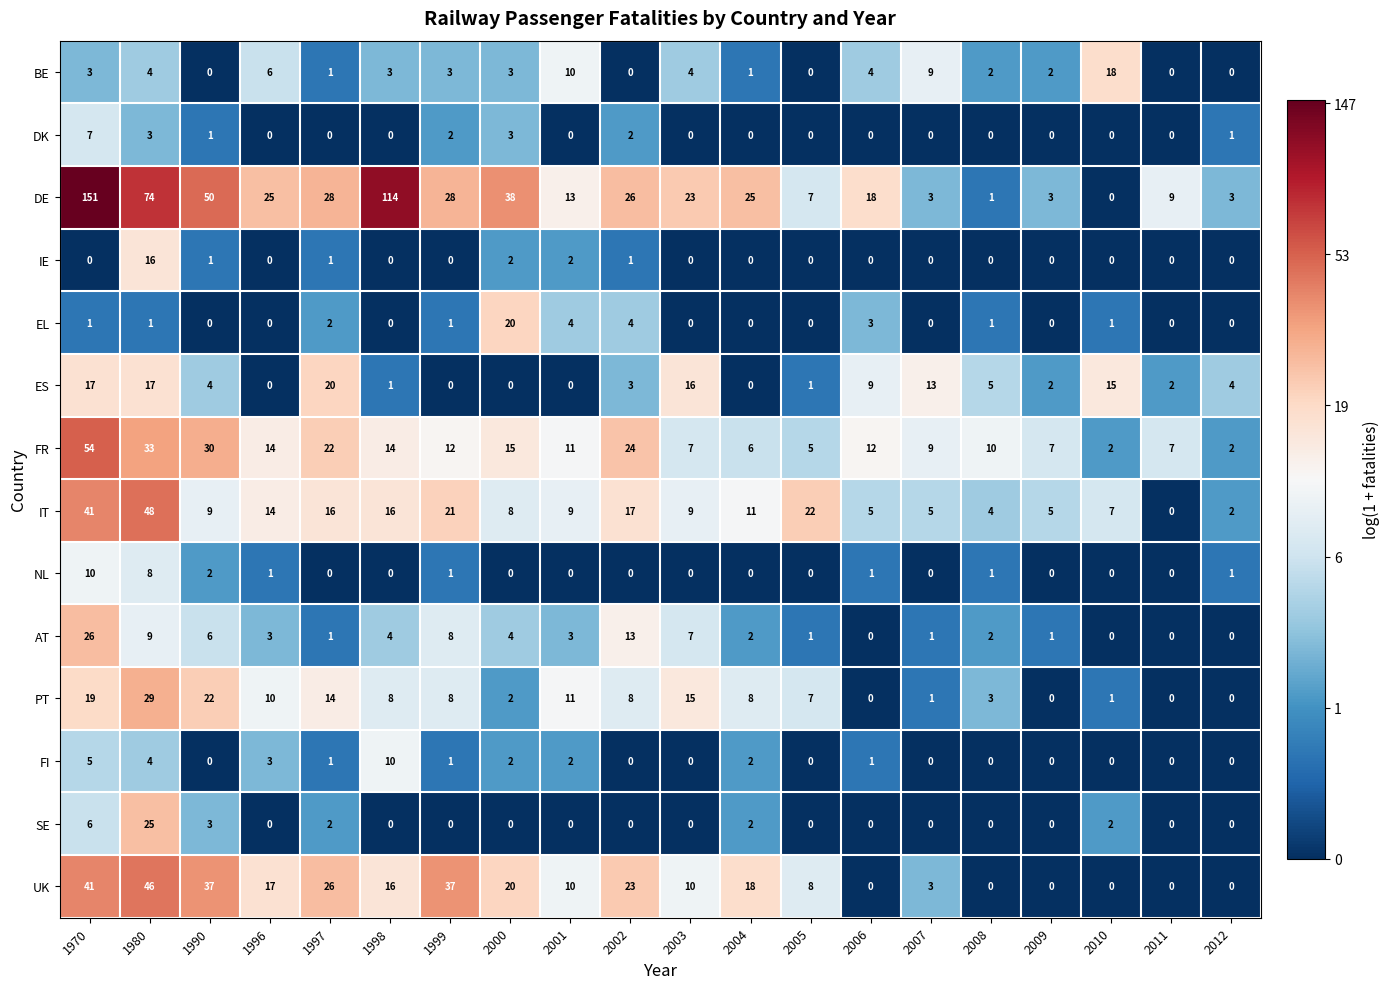

Between 2002 and 2011, which series saw the biggest shift?

UK